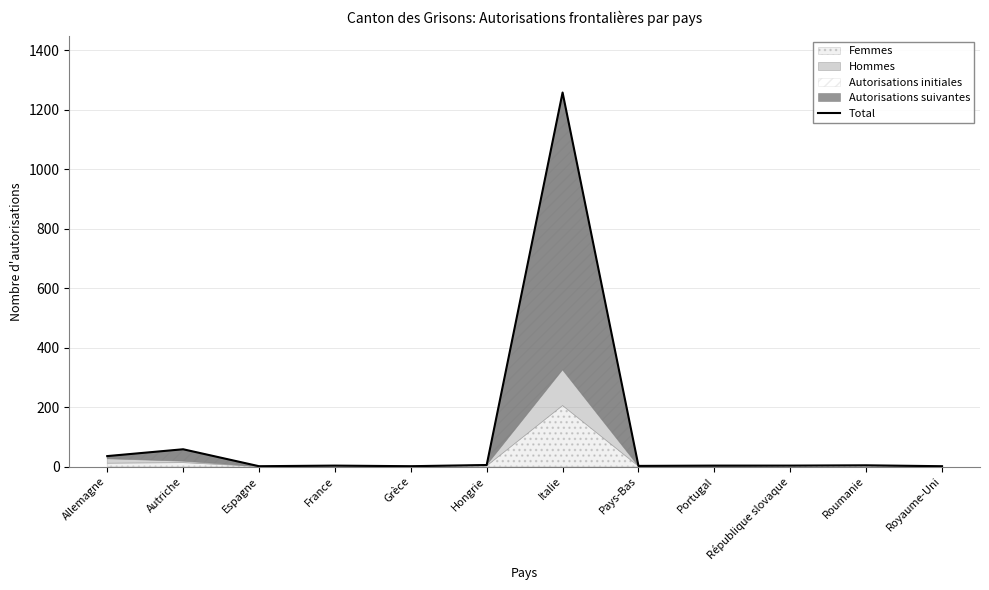

What is the label of the 11th point from the right?

Autriche